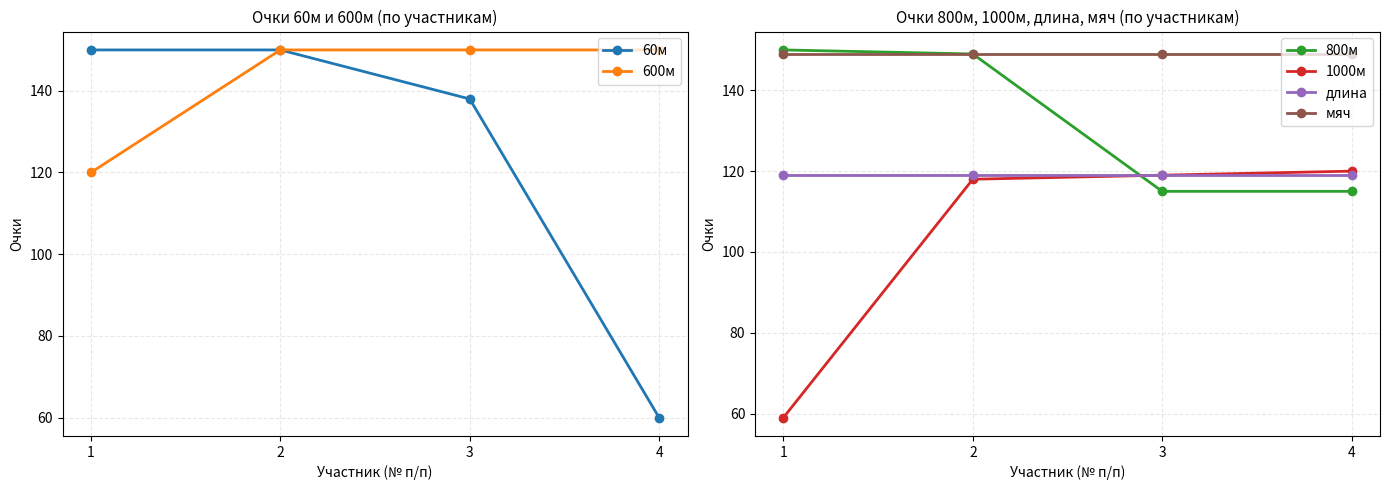

True or false: 1000м and длина cross at least once.

False